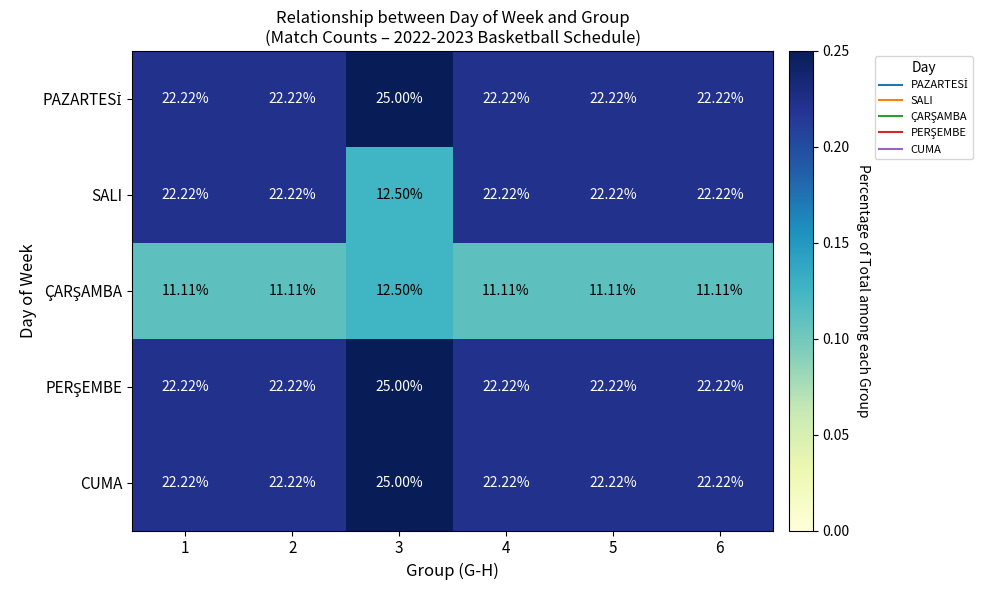

Which series has the largest range (max minus min)?

SALI